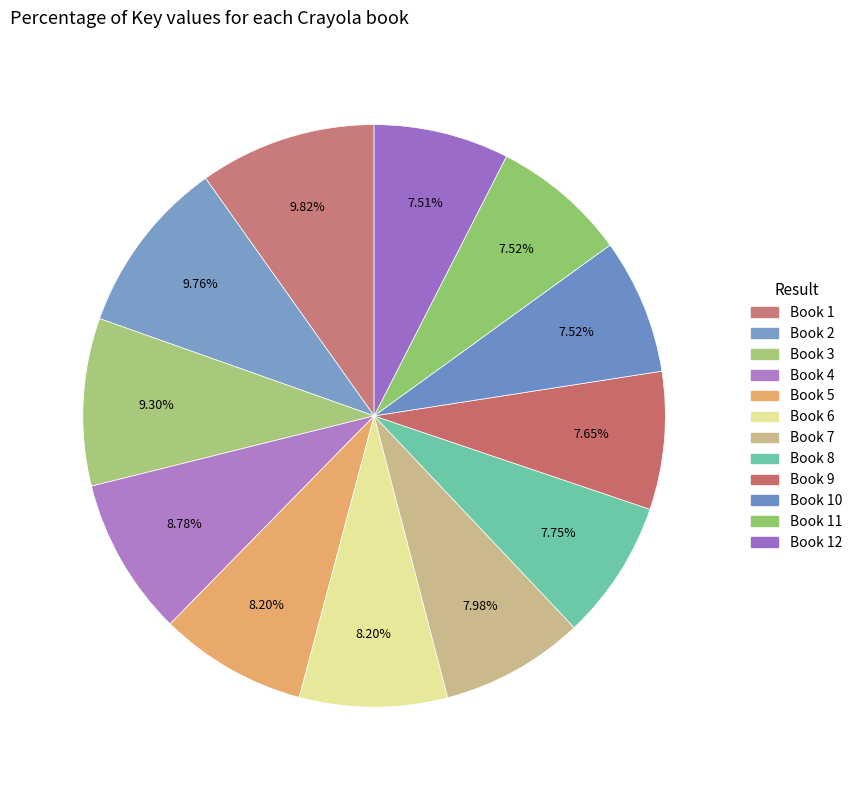

To the nearest percent, what is the combined percentage of Book 2 and Book 9?

17%